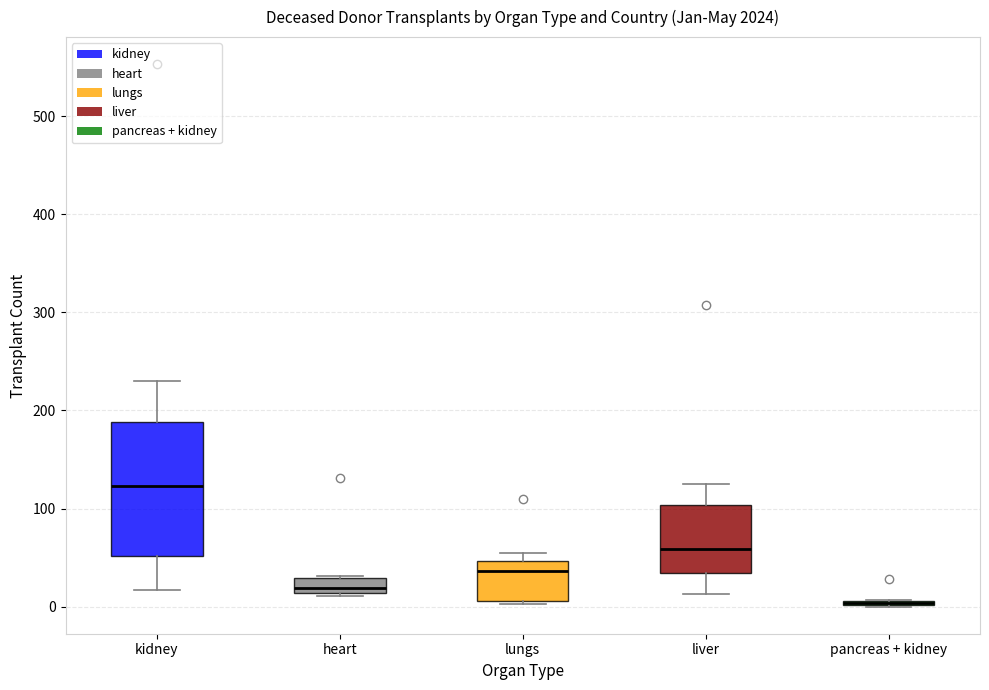

Where does the median line of the box for heart sit on the y-axis? The values are not printed on the chart, so give them approximately, as read against the axis.

20